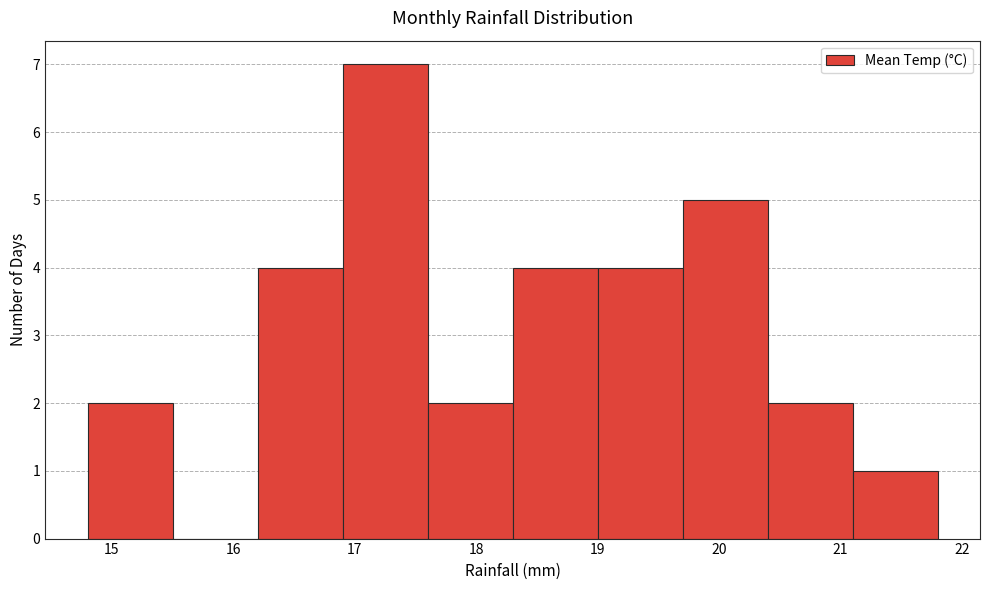

How tall is the bar that spans 19.0 to 19.7 on the x-axis? The values are not printed on the chart, so give them approximately, as read against the axis.

4